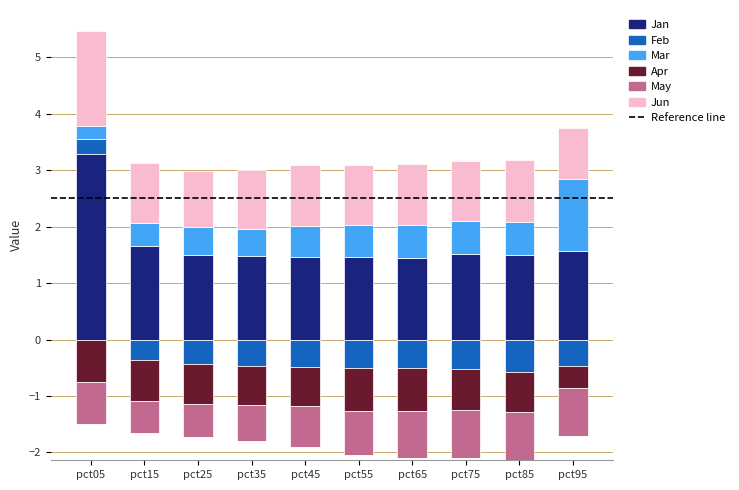

Rank the series by their maximum value, from lowest to highest.

May, Apr, Feb, Mar, Jun, Jan